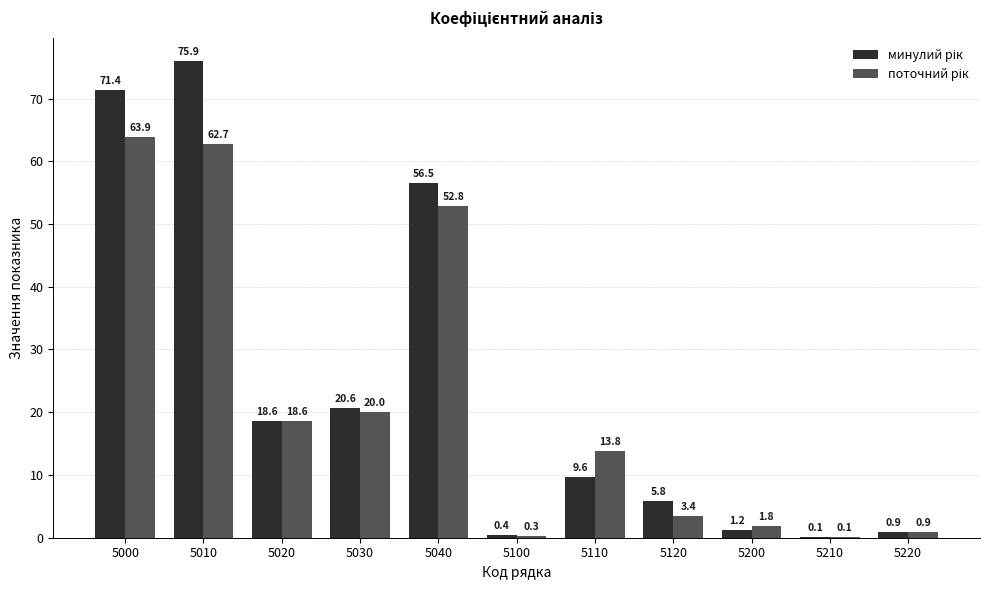

What is the total value across all series at 5040?

109.3